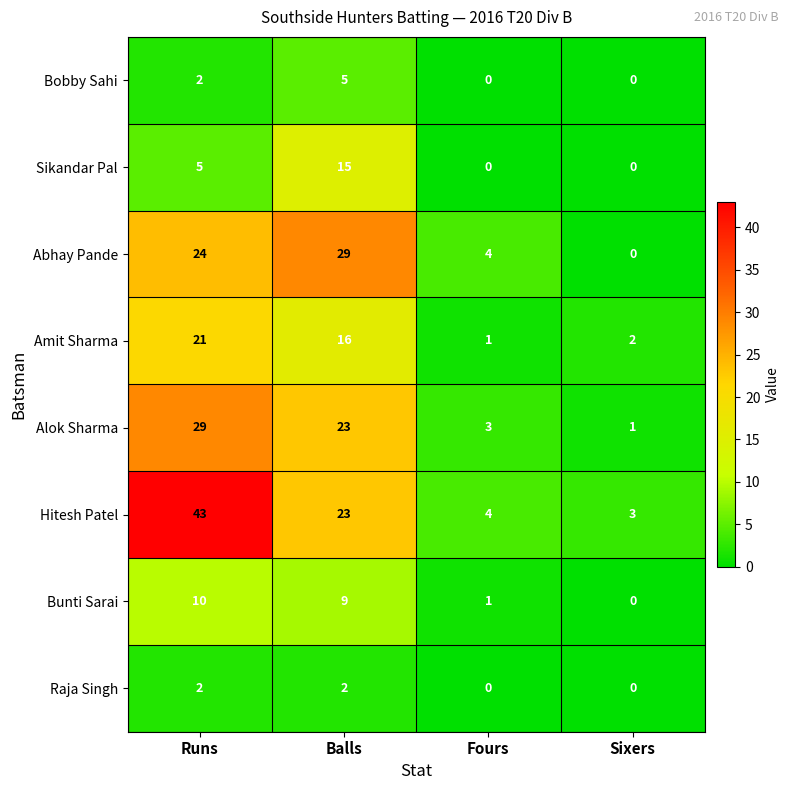

Which series has the largest range (max minus min)?

Hitesh Patel